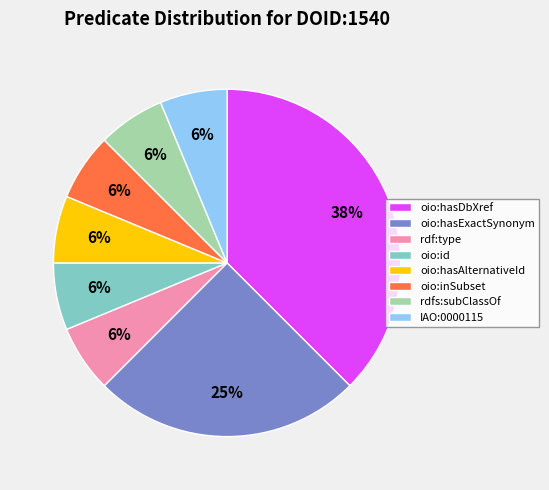

What percentage is the rdf:type slice, to the nearest percent?

6%